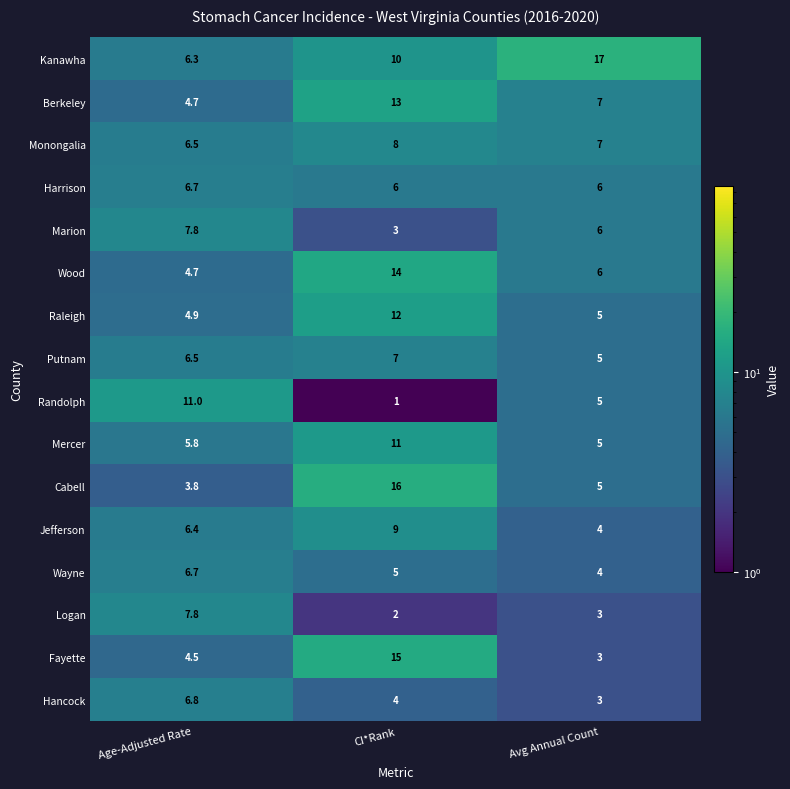

What is the difference between the highest and lowest values at CI*Rank?

15.0